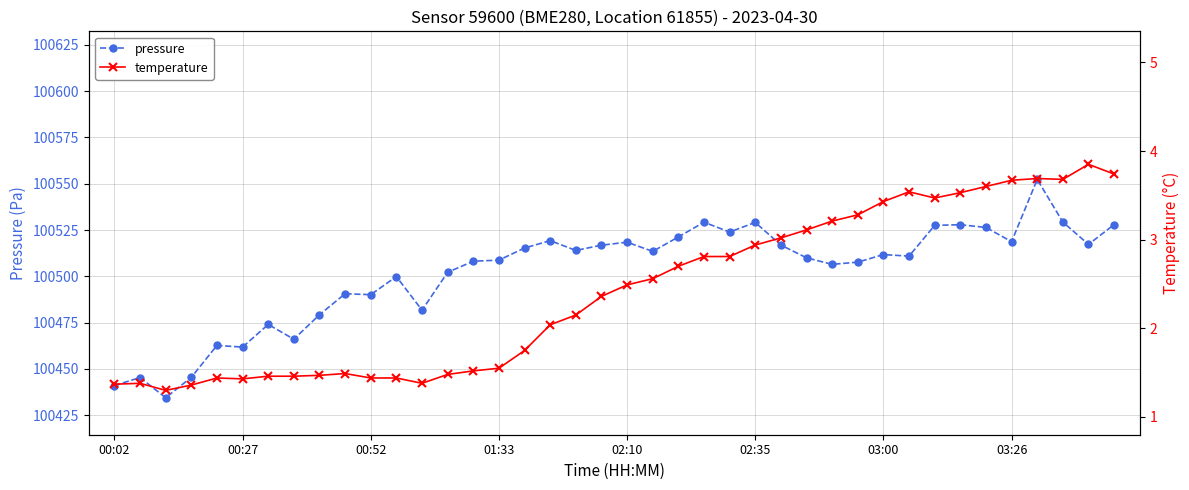

What is the sum of all pressure values?

4020083.2